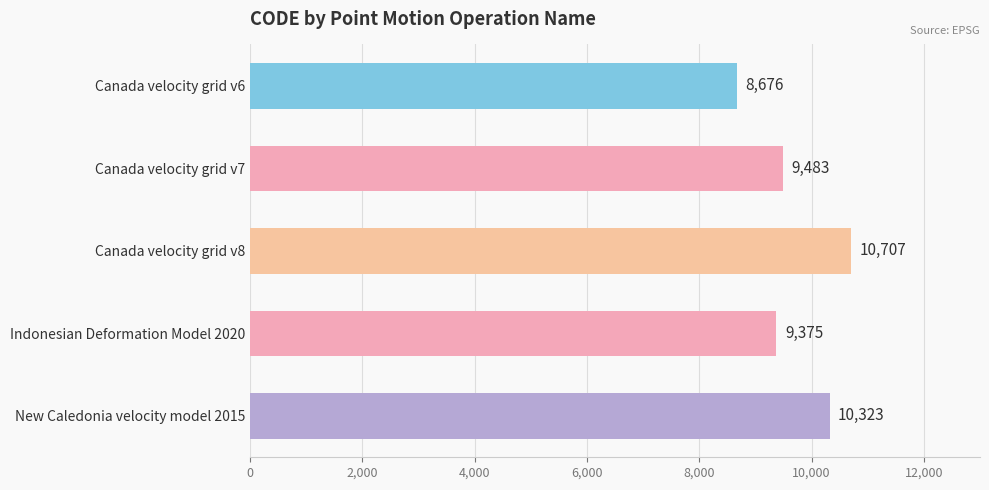

Reading top to bottom, extract all data points from this chart.

8676	9483	10707	9375	10323